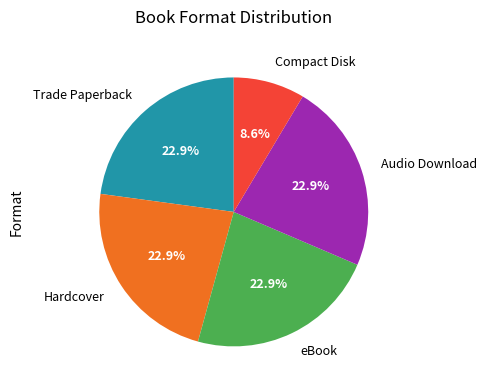

True or false: Audio Download accounts for 15% of the total.

False